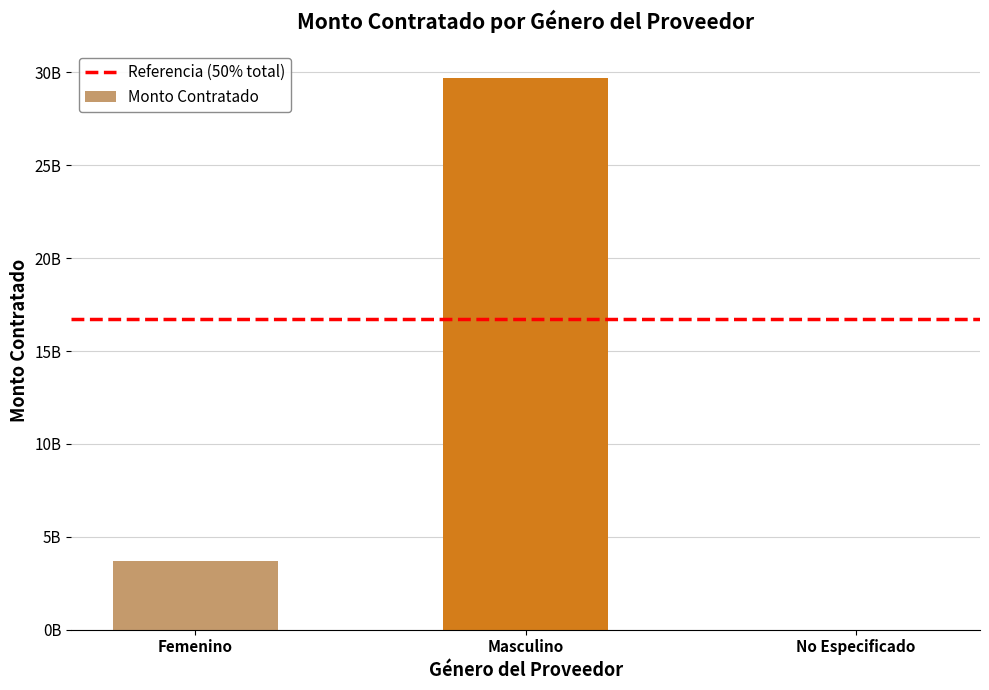

What is the label of the 3rd bar from the left?

No Especificado